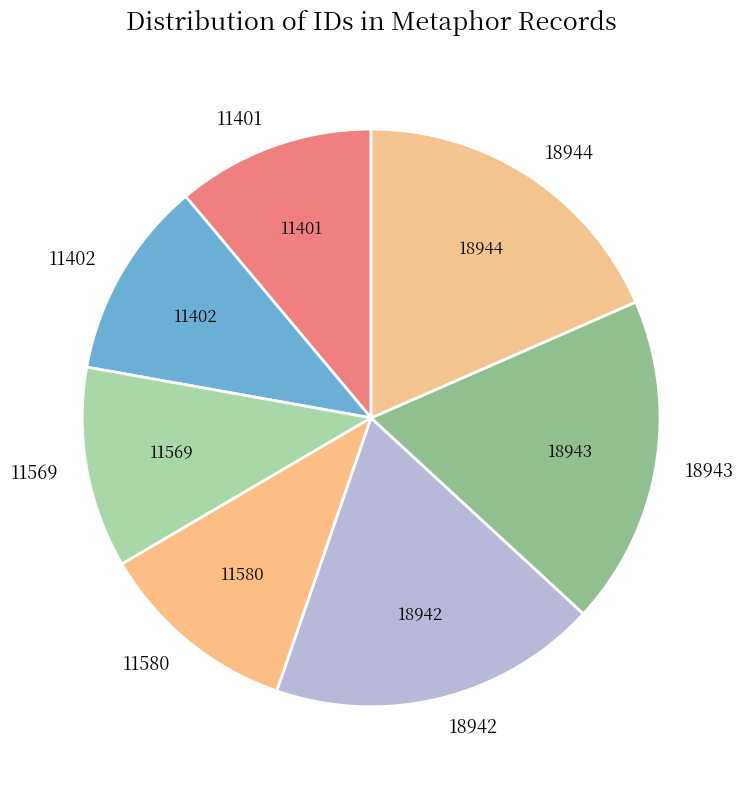

Does 18944 account for over 50% of the chart?

No